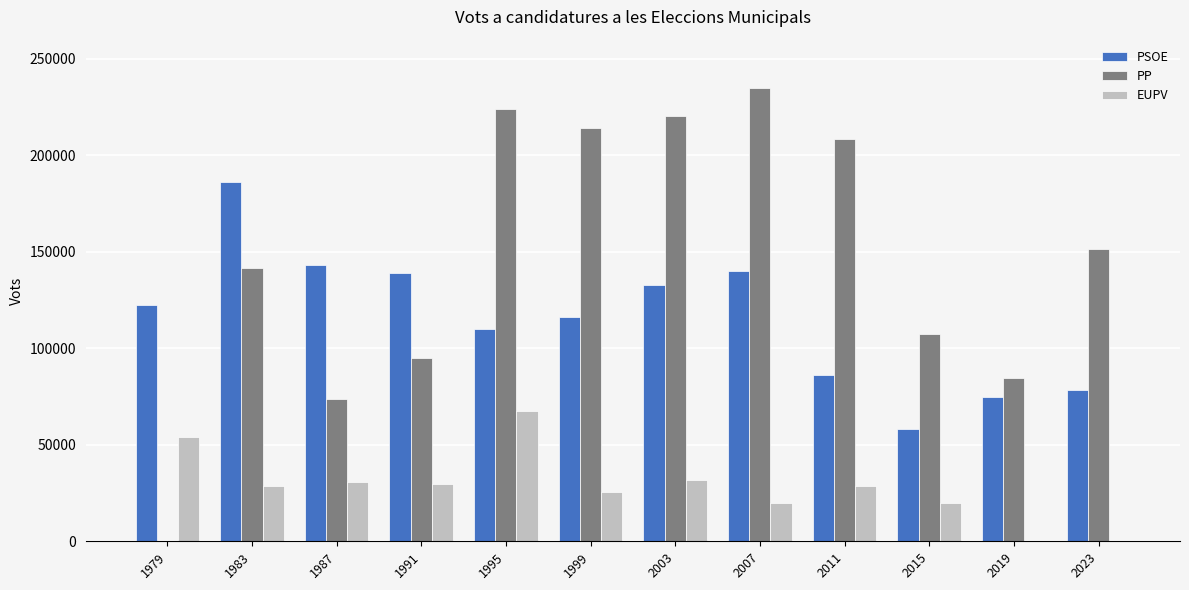

Where is PSOE nearest to the value 122391?

1979